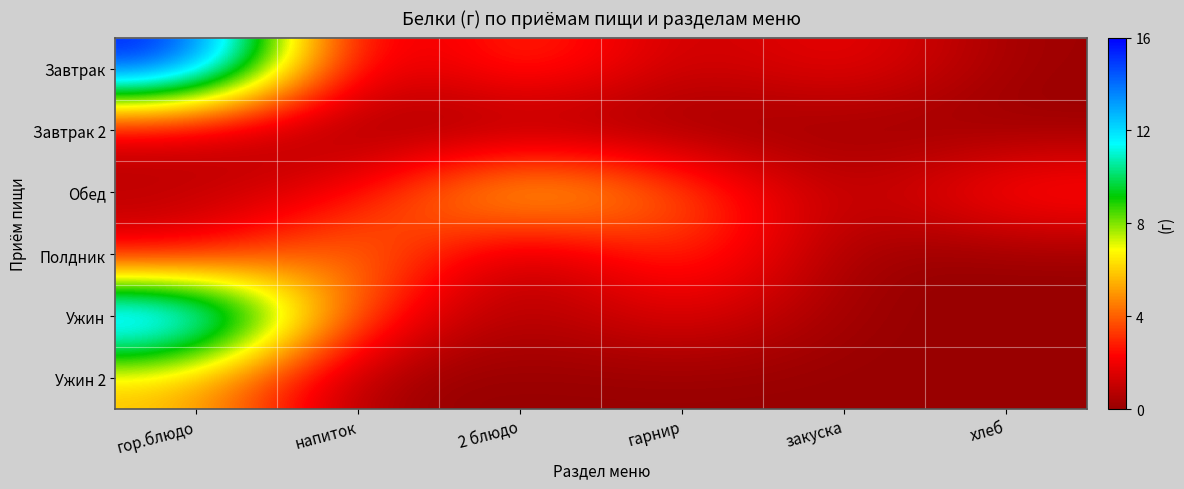

Which series has the widest spread of values?

Завтрак